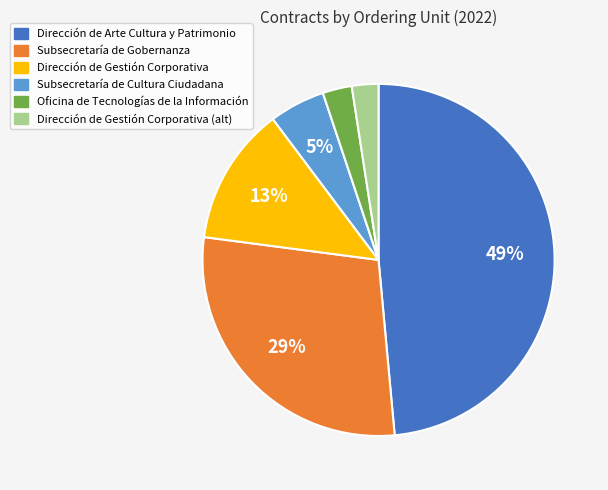

Do Subsecretaría de Cultura Ciudadana and Oficina de Tecnologías de la Información together represent more than half of the pie?

No